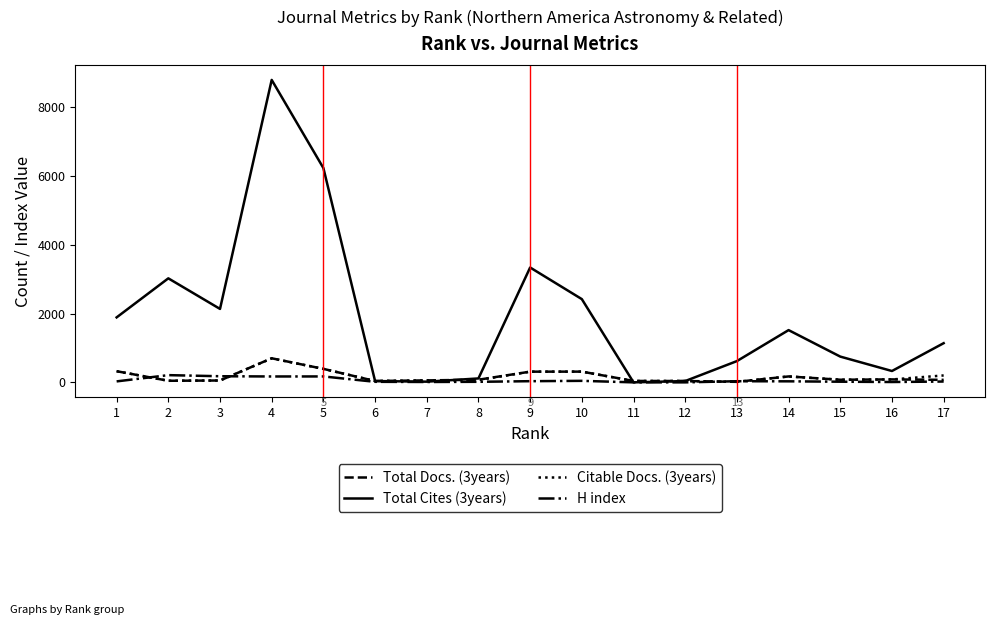

Which series has the widest spread of values?

Total Cites (3years)